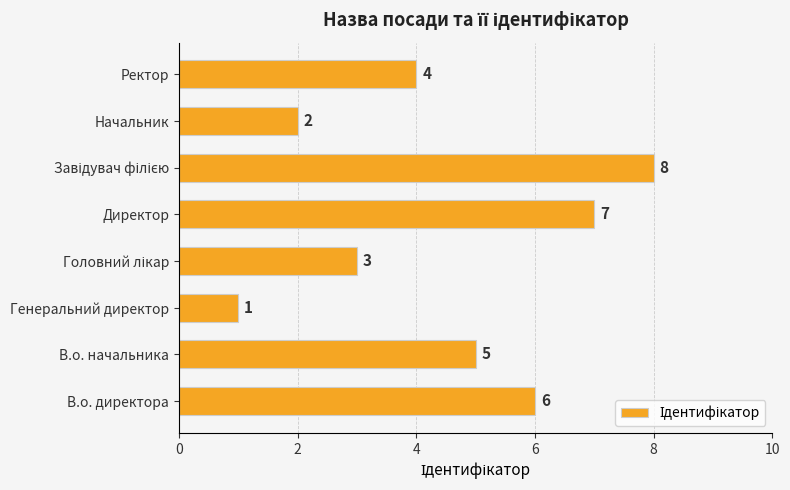

How many values are below 5?

4